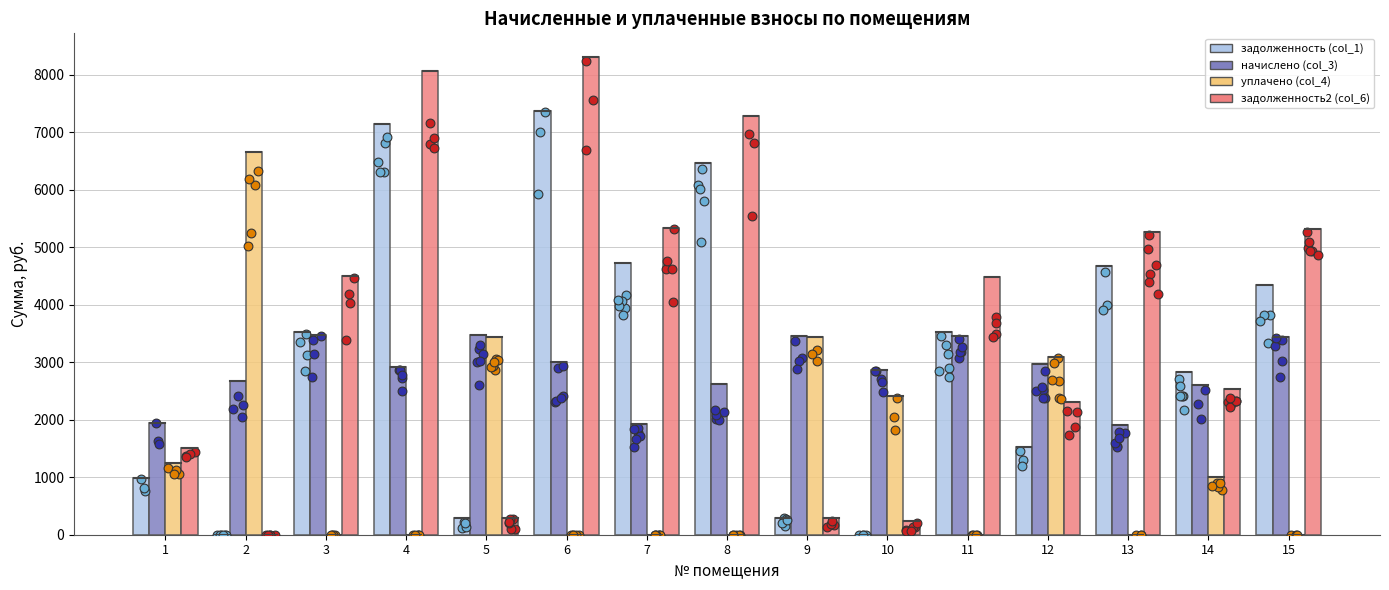

What is the total value across all series at 7?

11996.9